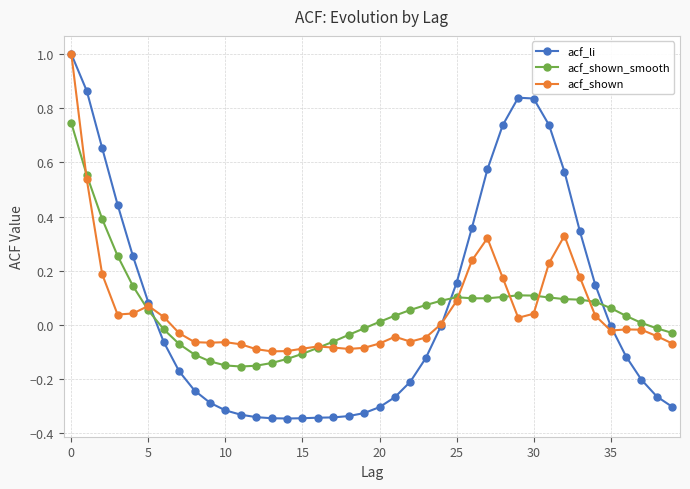

What is the greatest value displayed?

1.0